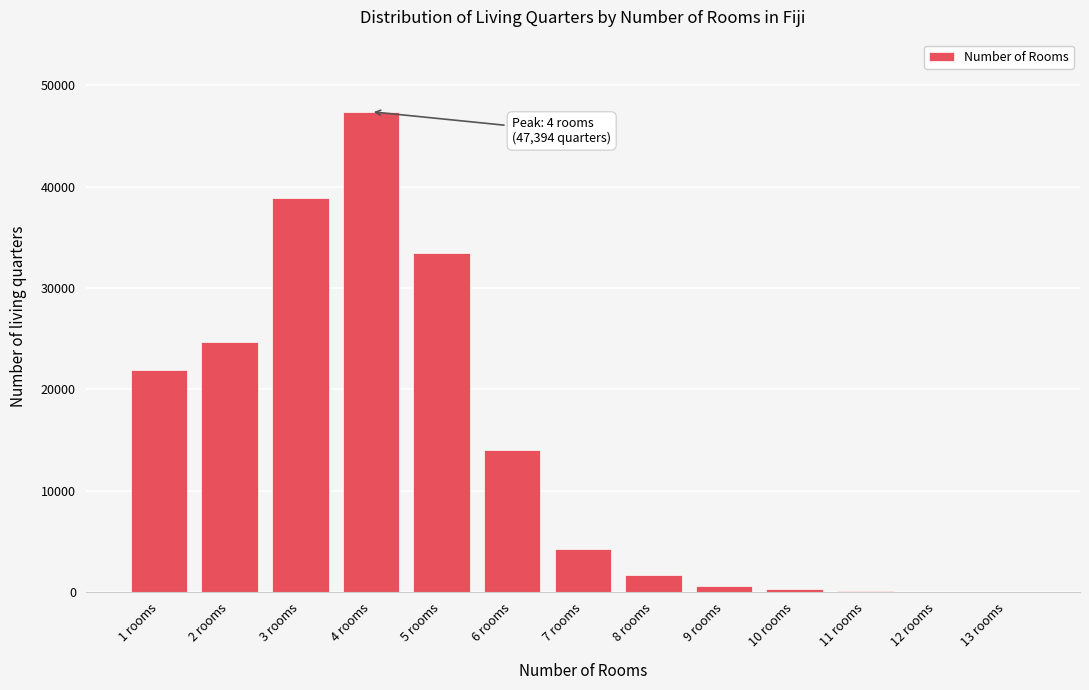

What is the sum of all values?

187333